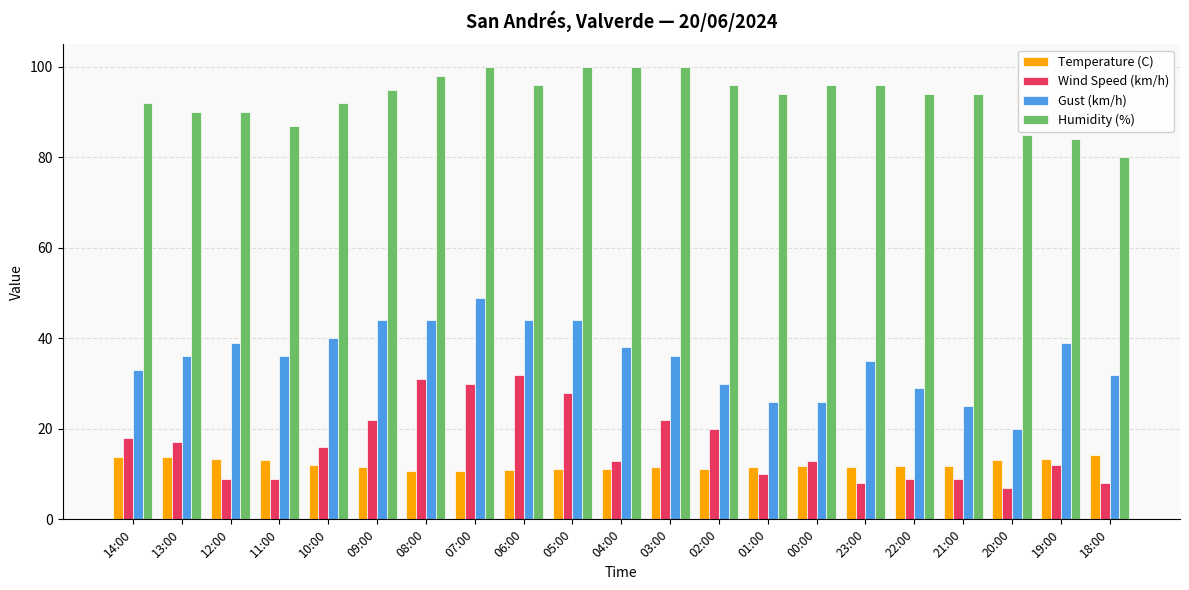

What is the difference between the maximum and minimum values in the Gust (km/h) series?

29.0